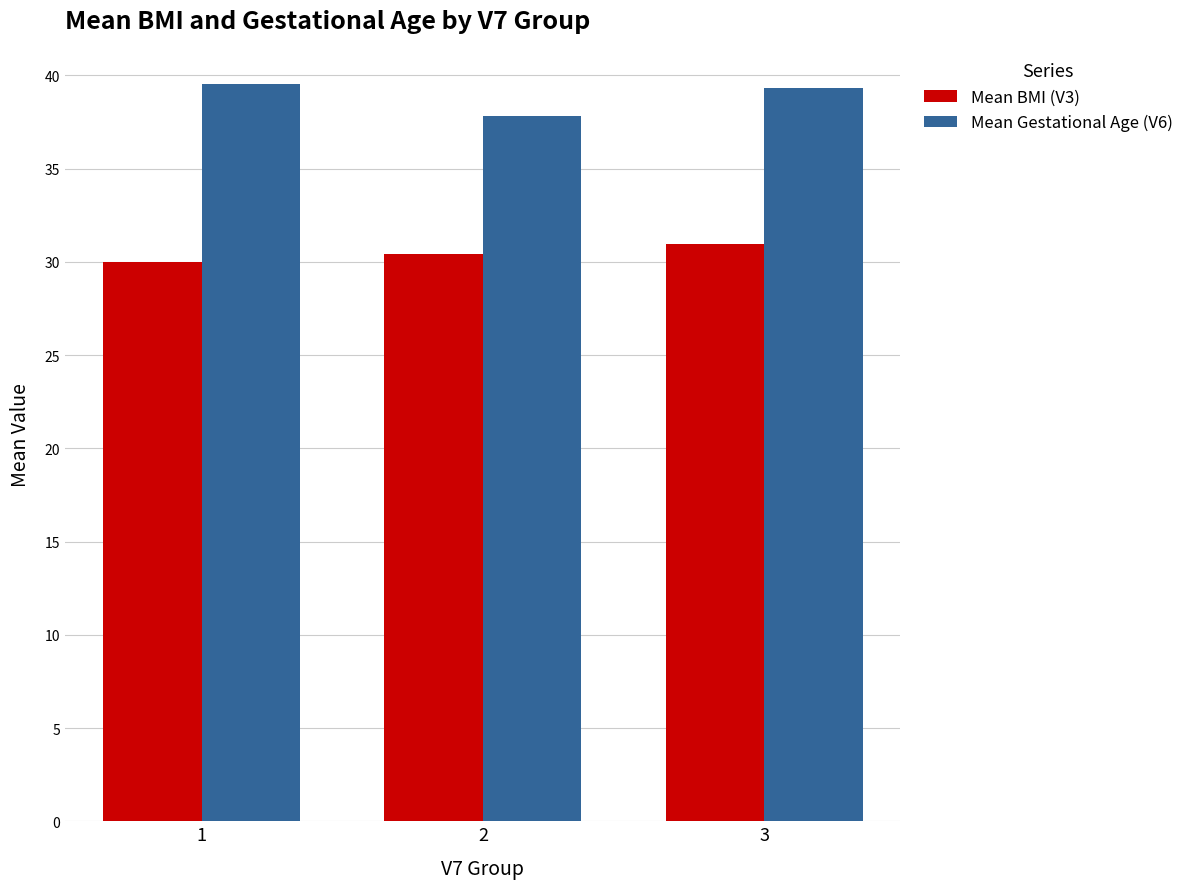

What is the total value across all series at 3?

70.3